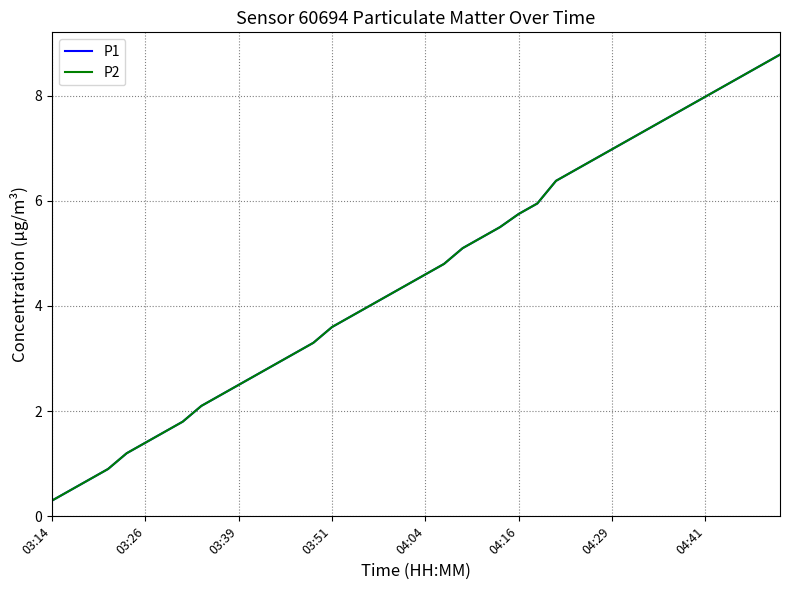

Reading right to left, transcribe all the data shown in this chart.

P1: 8.8	8.6	8.4	8.2	8.0	7.8	7.6	7.4	7.2	7.0	6.8	6.6	6.4	6.0	5.8	5.5	5.3	5.1	4.8	4.6	4.4	4.2	4.0	3.8	3.6	3.3	3.1	2.9	2.7	2.5	2.3	2.1	1.8	1.6	1.4	1.2	0.9	0.7	0.5	0.3
P2: 8.8	8.6	8.4	8.2	8.0	7.8	7.6	7.4	7.2	7.0	6.8	6.6	6.4	6.0	5.8	5.5	5.3	5.1	4.8	4.6	4.4	4.2	4.0	3.8	3.6	3.3	3.1	2.9	2.7	2.5	2.3	2.1	1.8	1.6	1.4	1.2	0.9	0.7	0.5	0.3